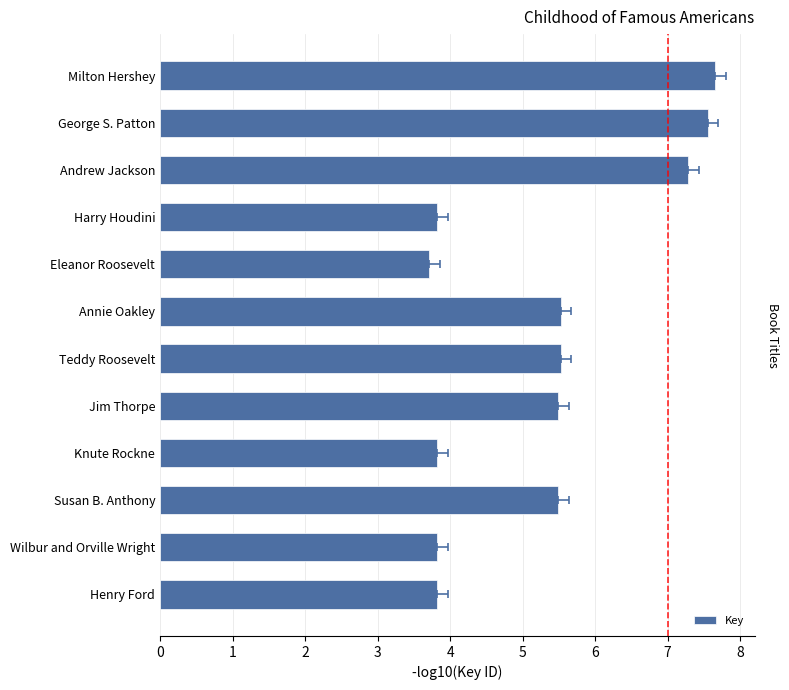

Count the number of values greater than 5.

7